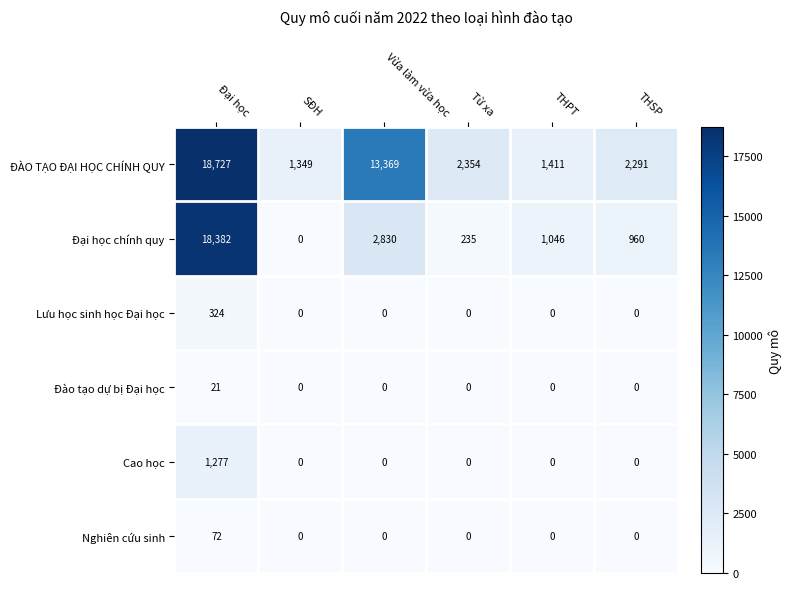

What is the difference between the maximum and second lowest values in the ĐÀO TẠO ĐẠI HỌC CHÍNH QUY series?

17316